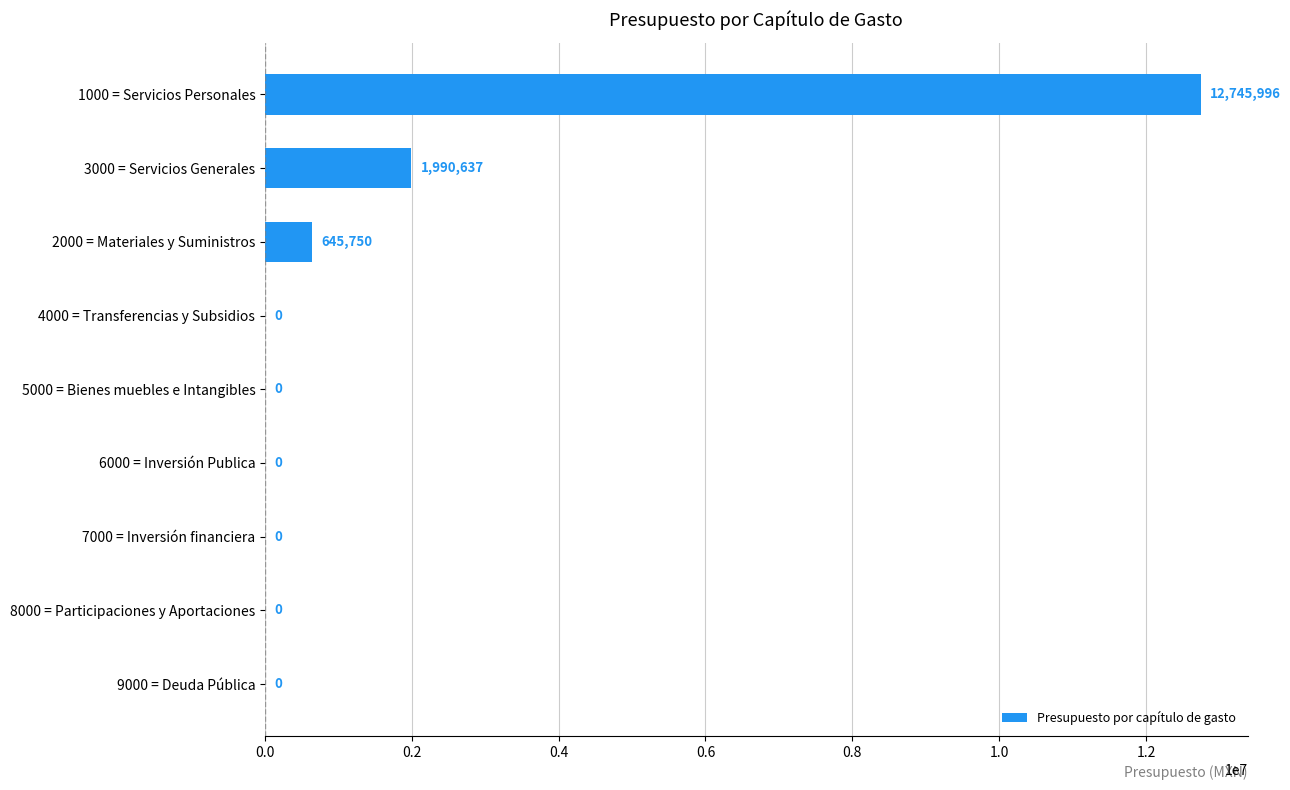

The value at 6000 = Inversión Publica is 0.0. True or false?

True